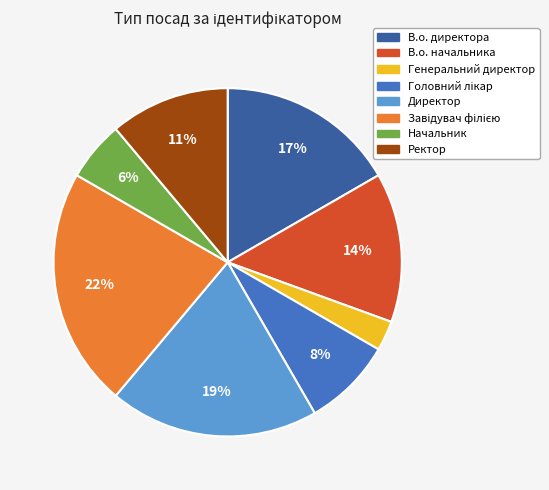

How many segments does this pie chart have?

8